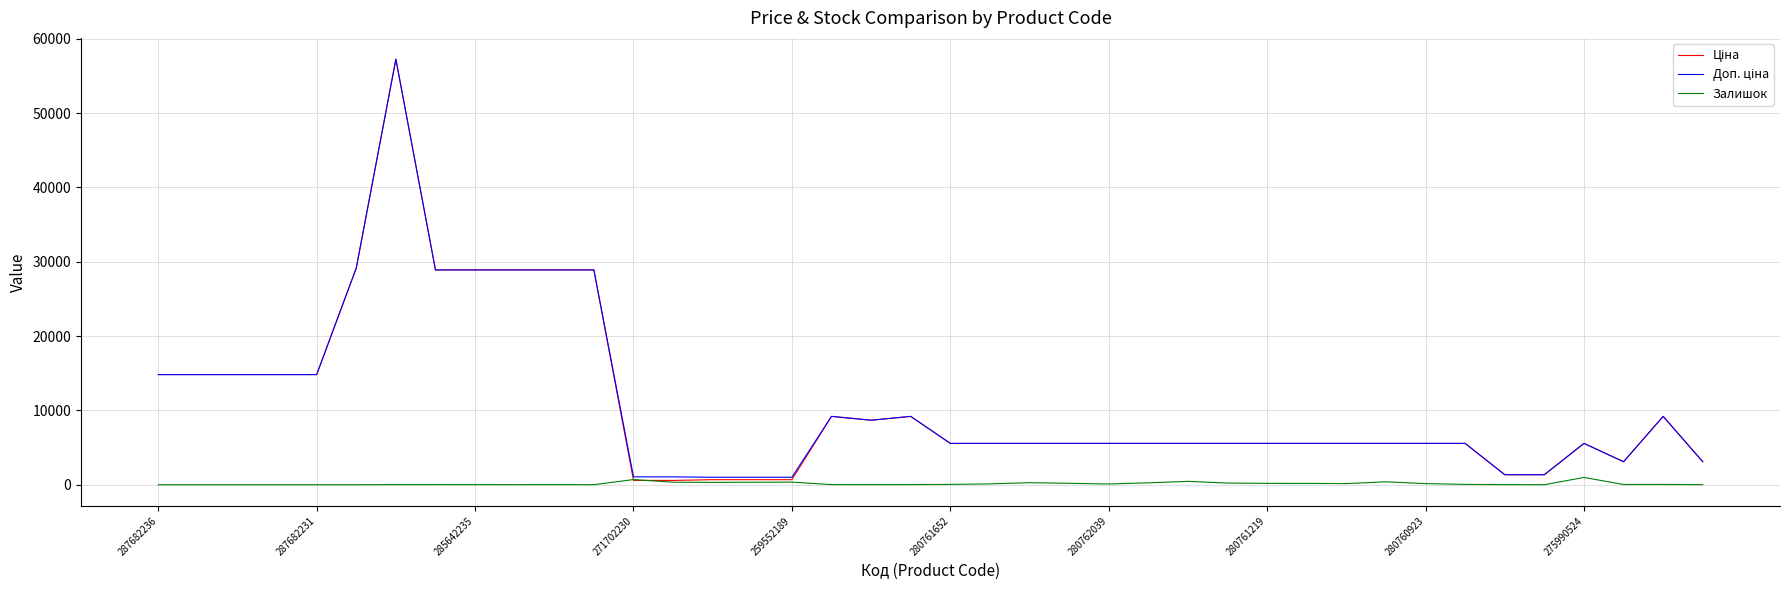

What is the greatest value displayed?

57258.0